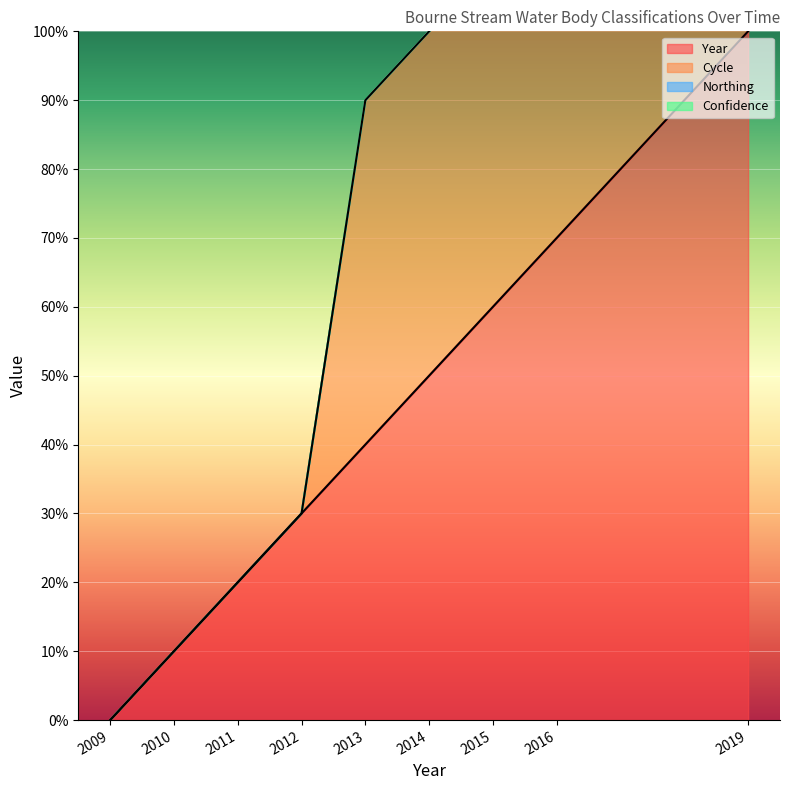

True or false: Cycle and Year intersect in this chart.

False